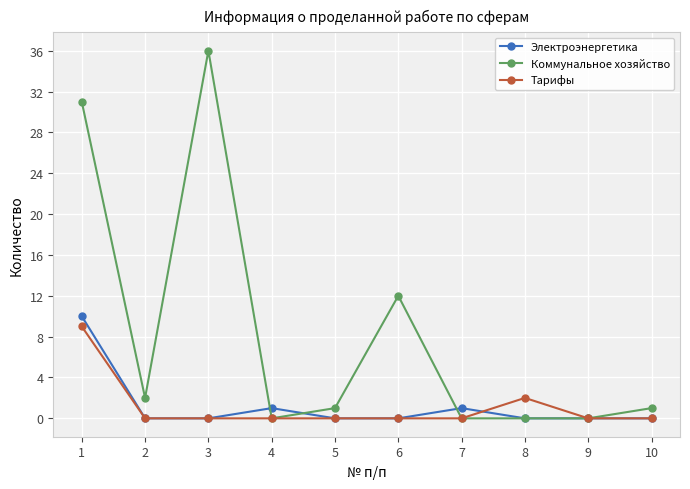

Reading right to left, extract all data points from this chart.

Электроэнергетика: 0	0	0	1	0	0	1	0	0	10
Коммунальное хозяйство: 1	0	0	0	12	1	0	36	2	31
Тарифы: 0	0	2	0	0	0	0	0	0	9